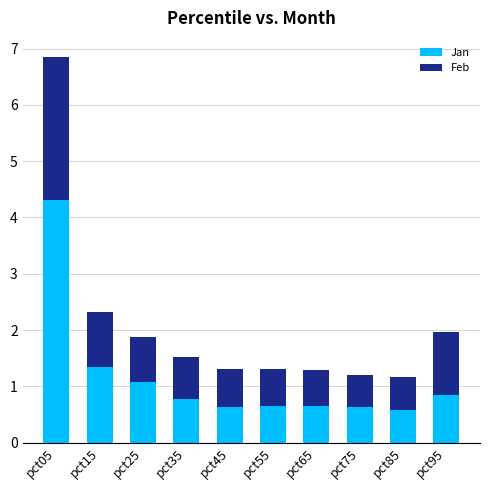

True or false: Jan has a value of 0.9 at pct95.

True